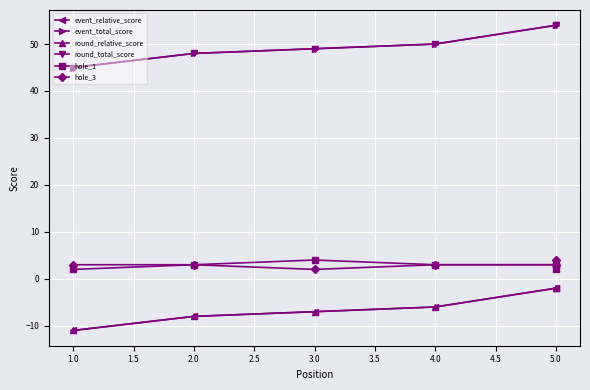

What is the difference between the event_total_score values at 3.0 and 2.0?

1